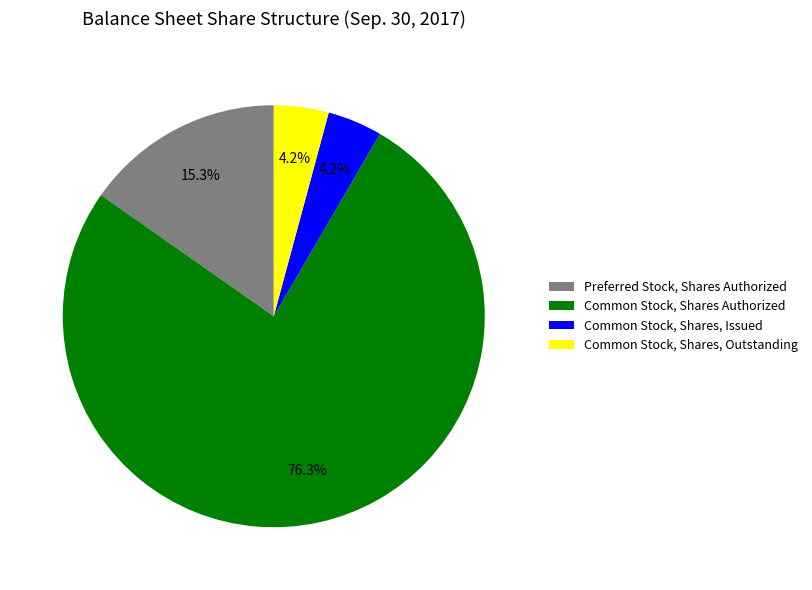

Which slice is the largest?

Common Stock, Shares Authorized